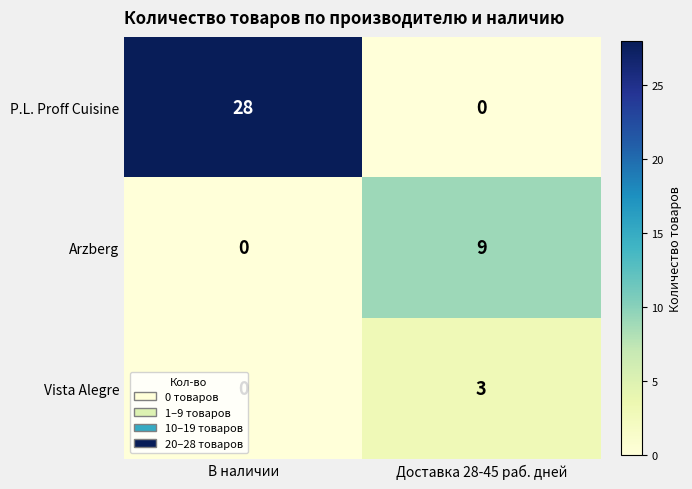

What is the greatest value displayed?

28